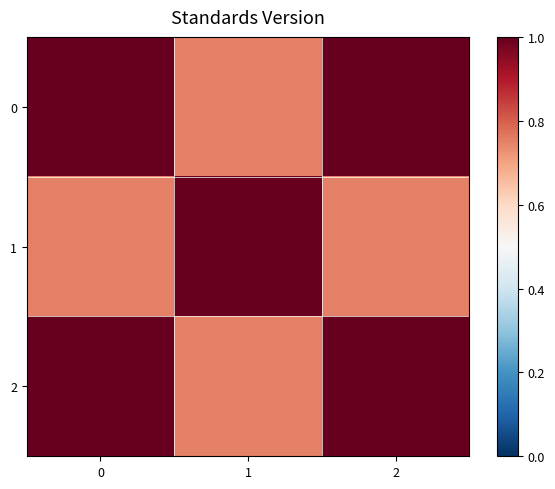

Which series has the largest total across all categories?

row_0